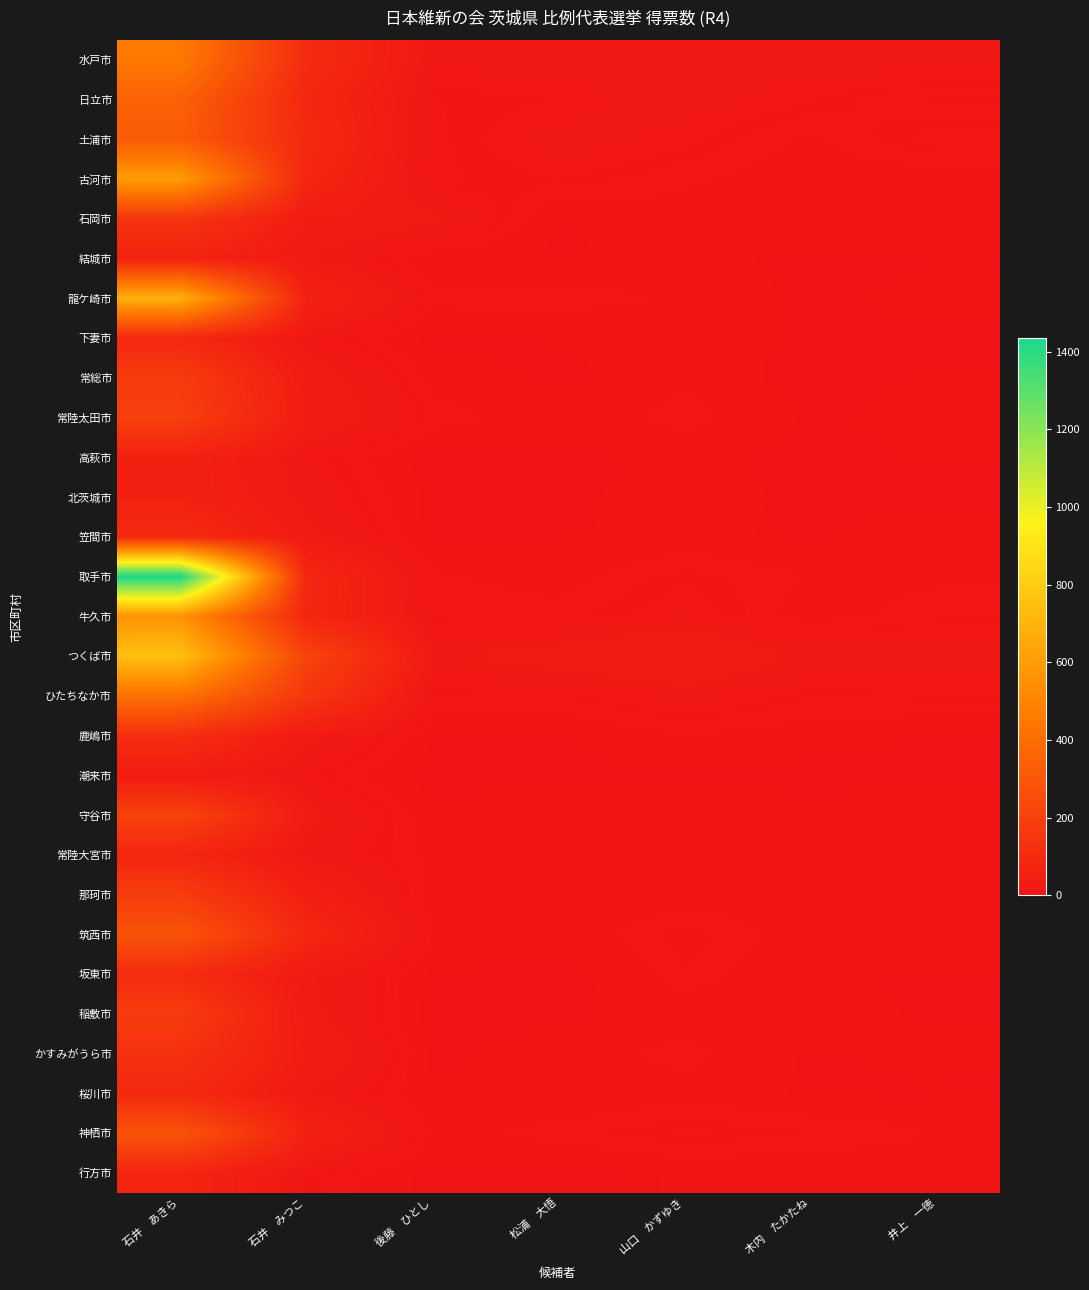

At which category is the sum across all series the highest?

石井　あきら